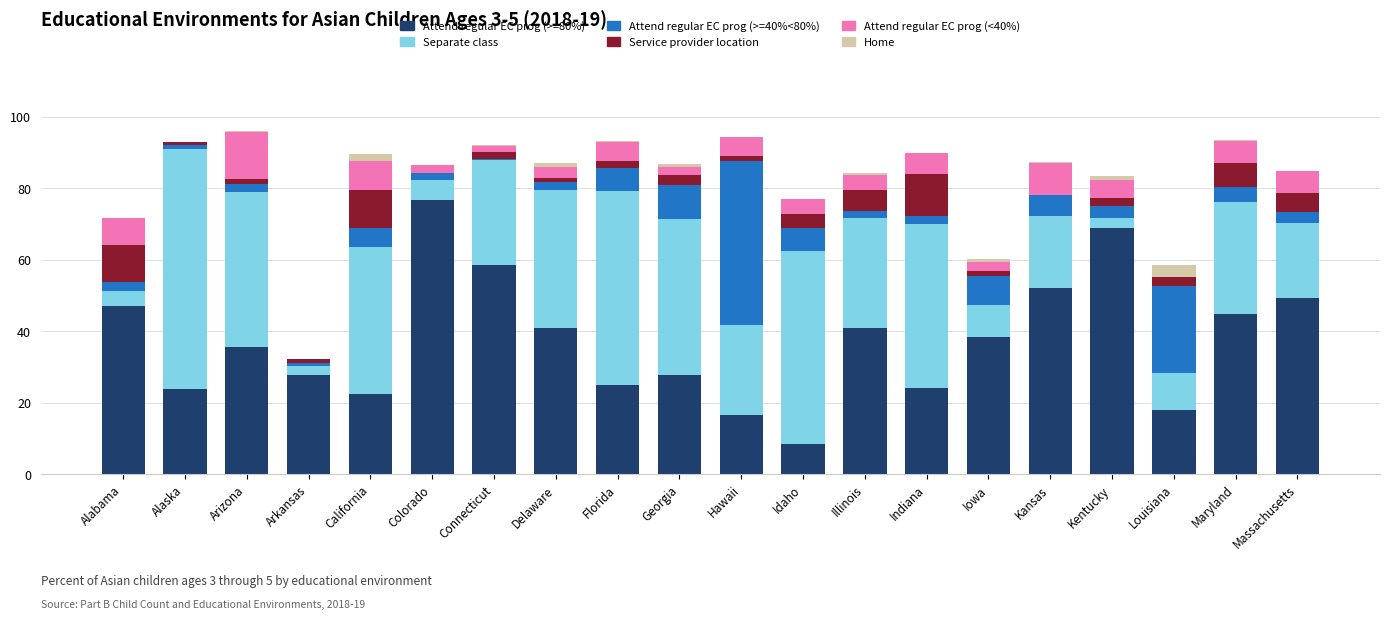

Are the bars horizontal?

No